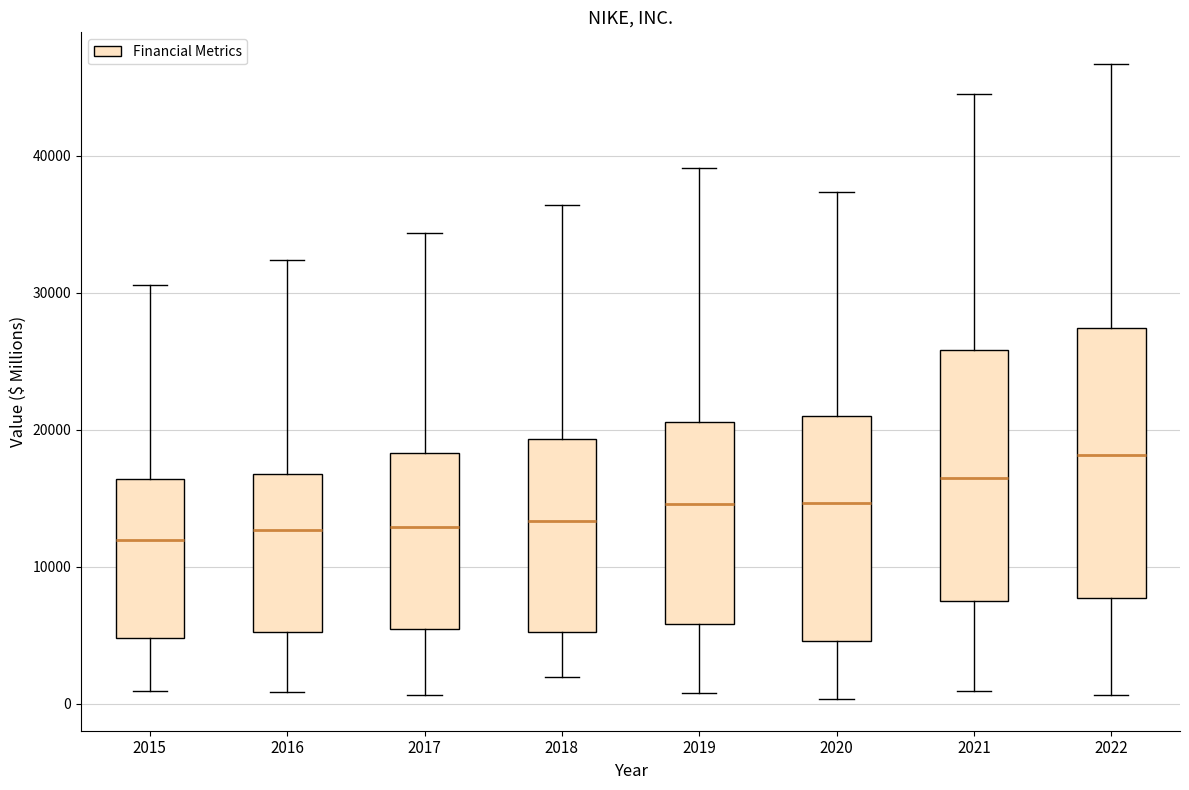

Reading left to right, read every box against the y-axis: the position of its median line, the range the box covers, and the ends of its whiskers. The values are not printed on the chart, so give them approximately, as read against the axis.

2015: median 12000, box 5000 to 16000, whiskers 1000 to 31000
2016: median 13000, box 5000 to 17000, whiskers 1000 to 32000
2017: median 13000, box 5000 to 18000, whiskers 1000 to 34000
2018: median 13000, box 5000 to 19000, whiskers 2000 to 36000
2019: median 15000, box 6000 to 21000, whiskers 1000 to 39000
2020: median 15000, box 5000 to 21000, whiskers 0 to 37000
2021: median 16000, box 7000 to 26000, whiskers 1000 to 45000
2022: median 18000, box 8000 to 27000, whiskers 1000 to 47000